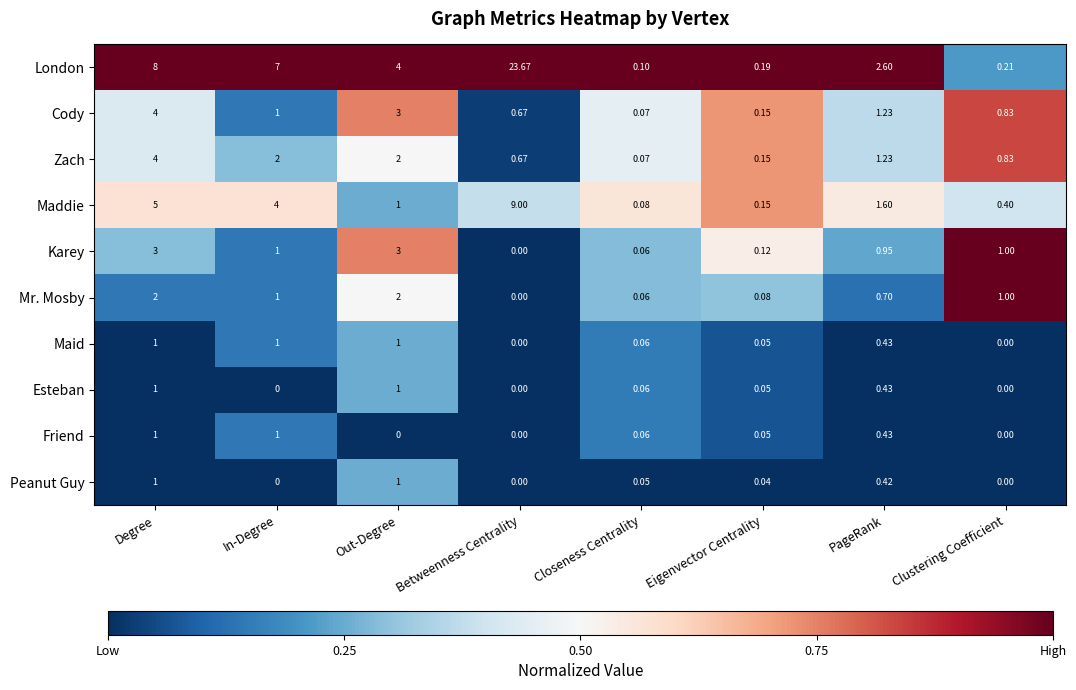

Which series has the largest range (max minus min)?

London